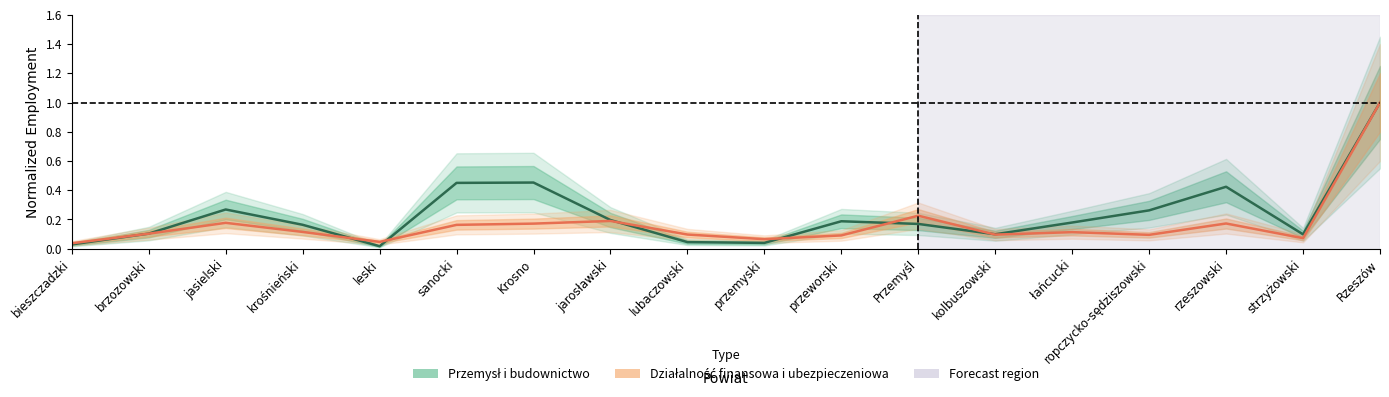

At which label is Działalność finansowa i ubezpieczeniowa closest to 0?

bieszczadzki